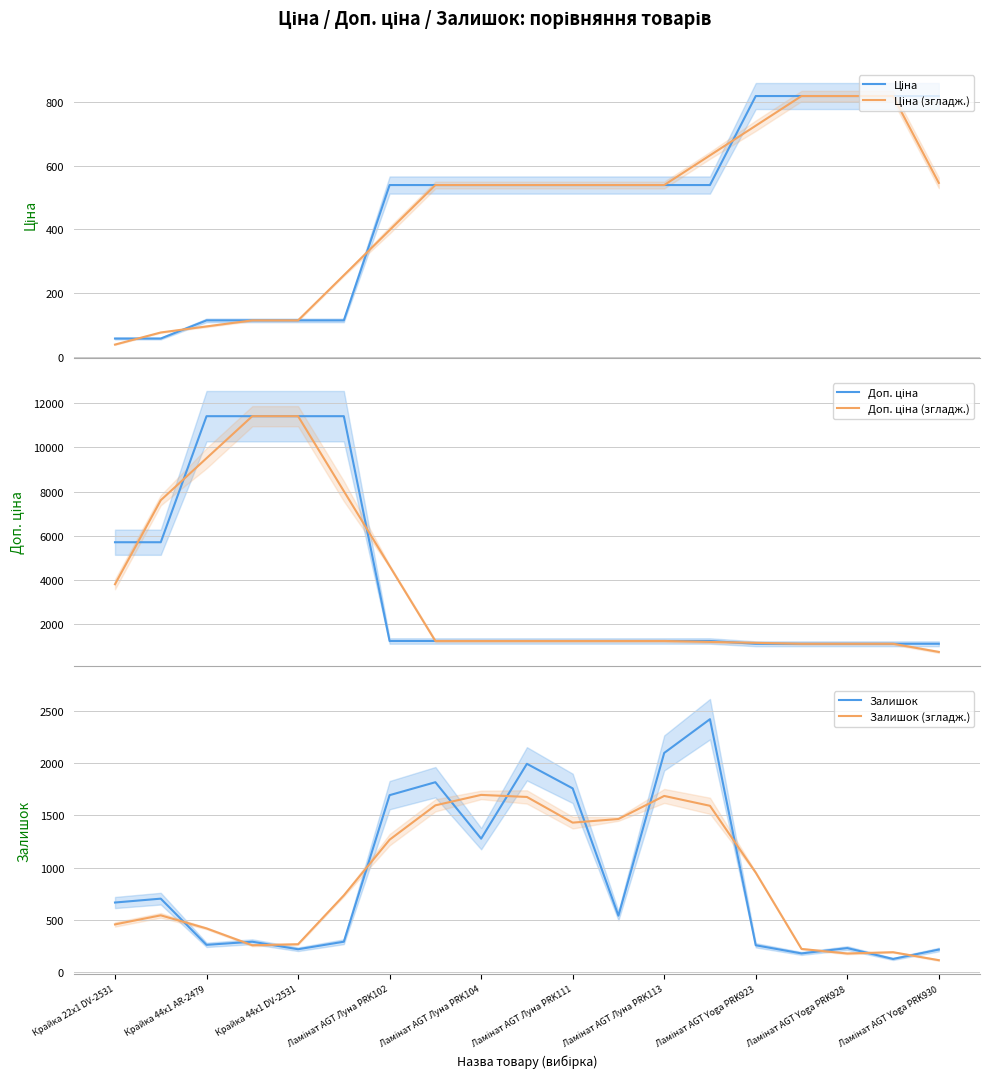

What is the total value across all series at 11?

5551.8